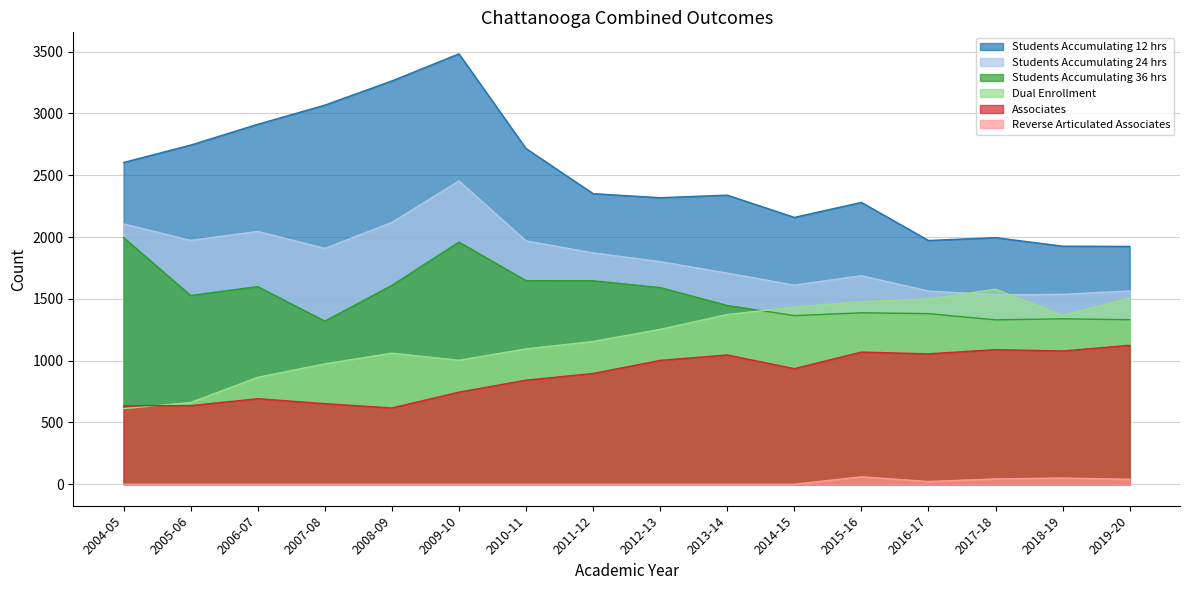

At which category does Students Accumulating 24 hrs reach its first local valley?

2005-06